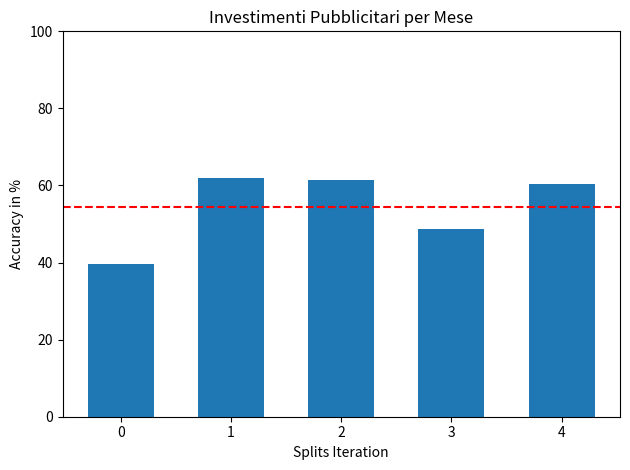

Read the value at 1.

62.0